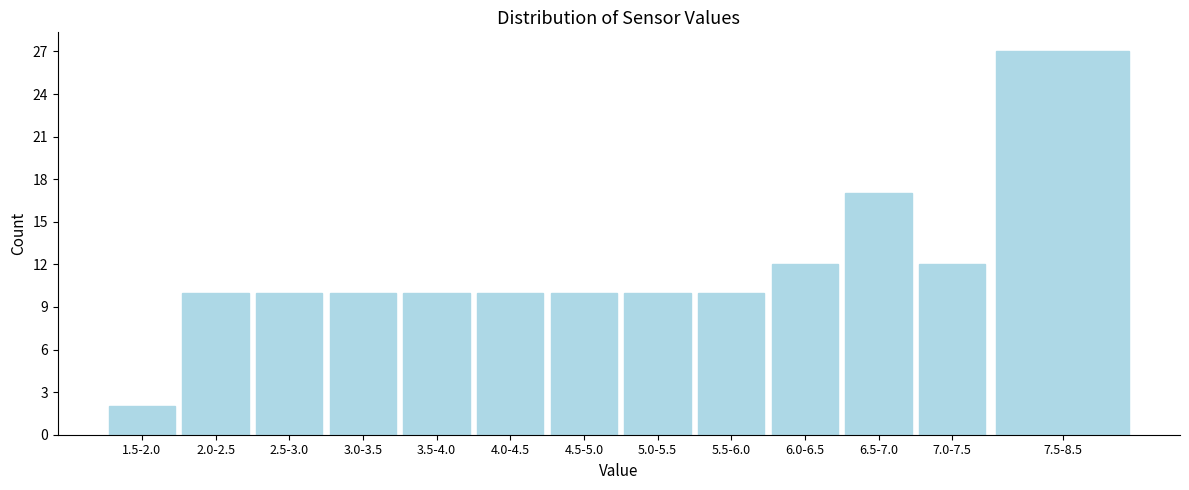

Reading left to right, what are all the values shown in this chart?

2	10	10	10	10	10	10	10	10	12	17	12	27